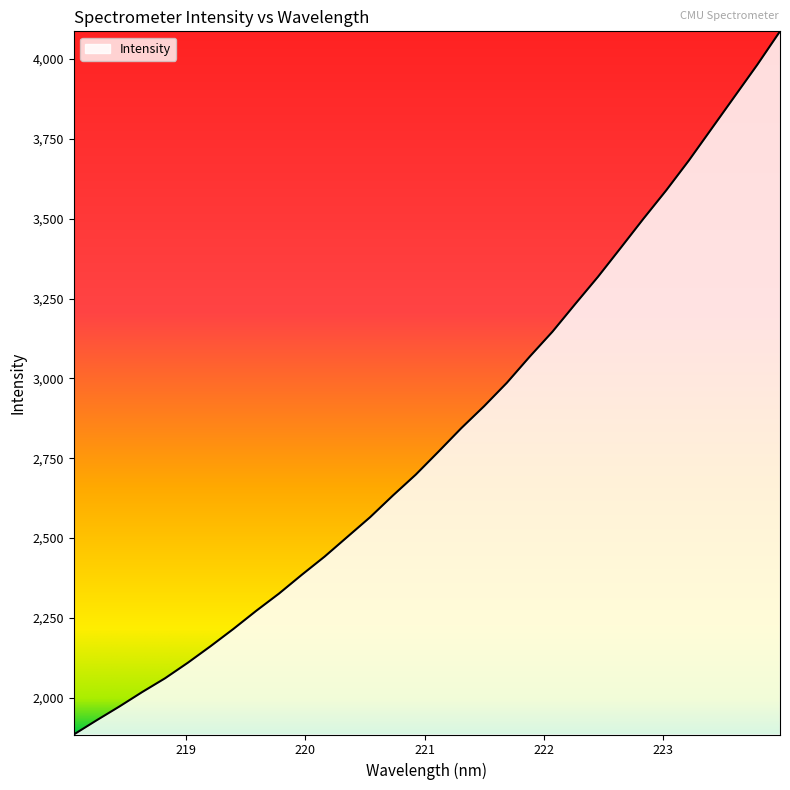

What is the difference between the maximum and minimum values?

2201.1